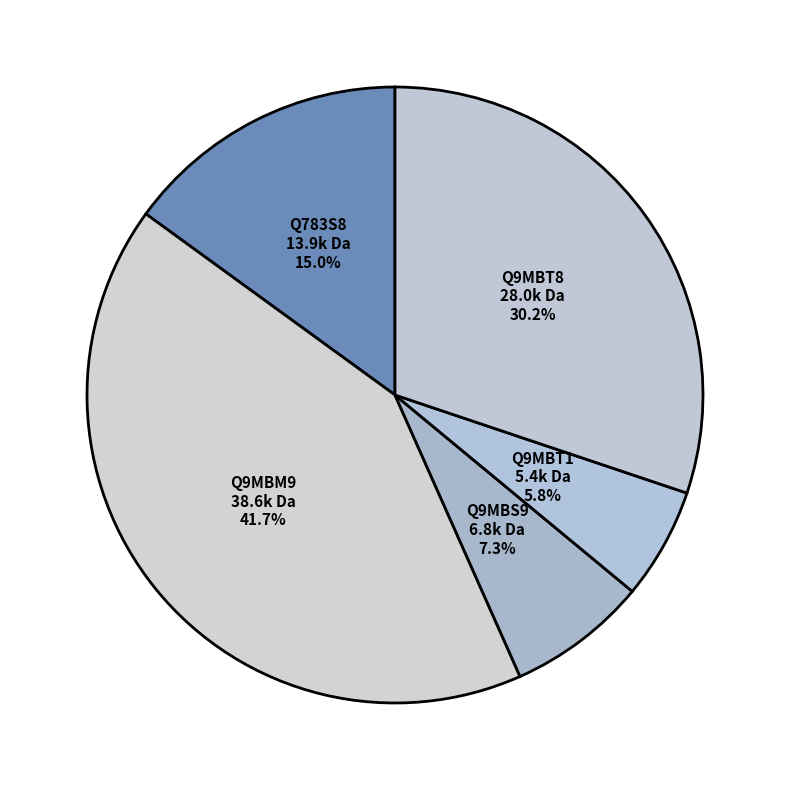

Approximately how many times larger is the value at Q9MBS9 compared to Q783S8?

0.5